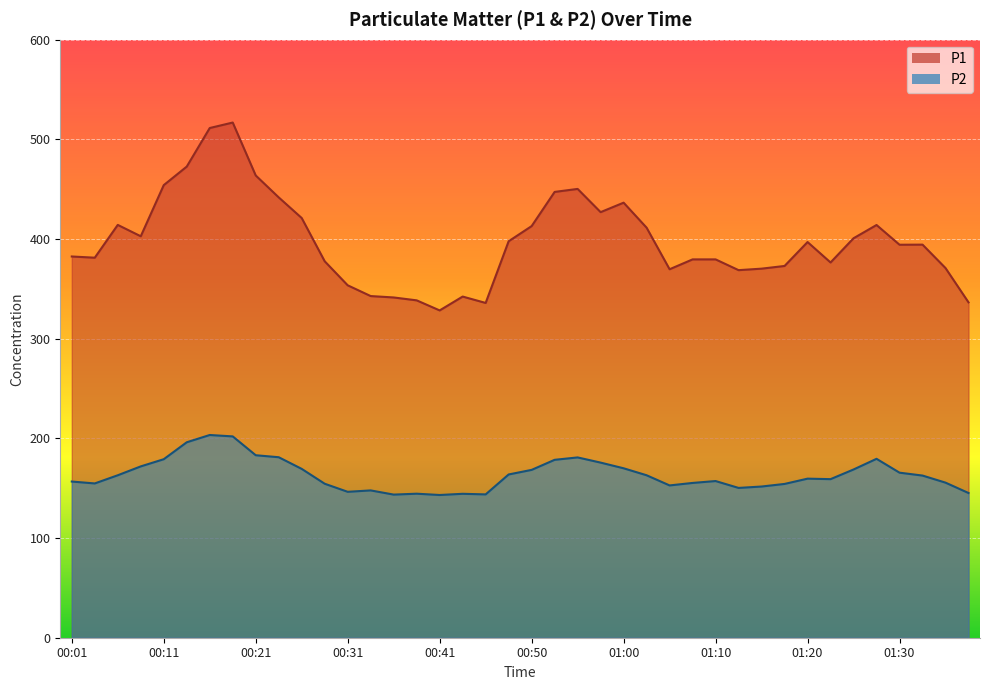

Rank the series by their average value, from lowest to highest.

P2, P1